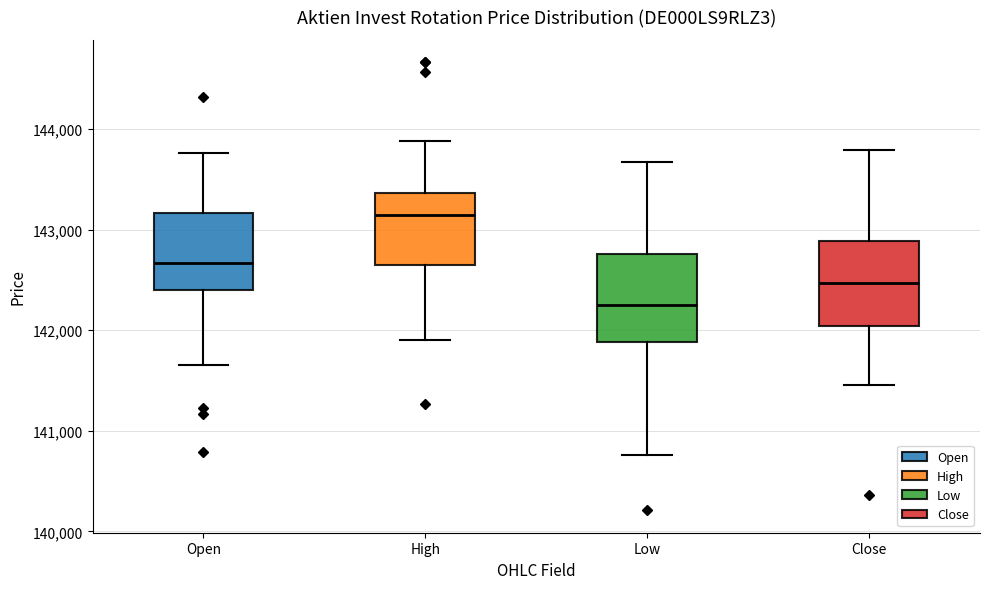

Which box has the lowest median line?

Low